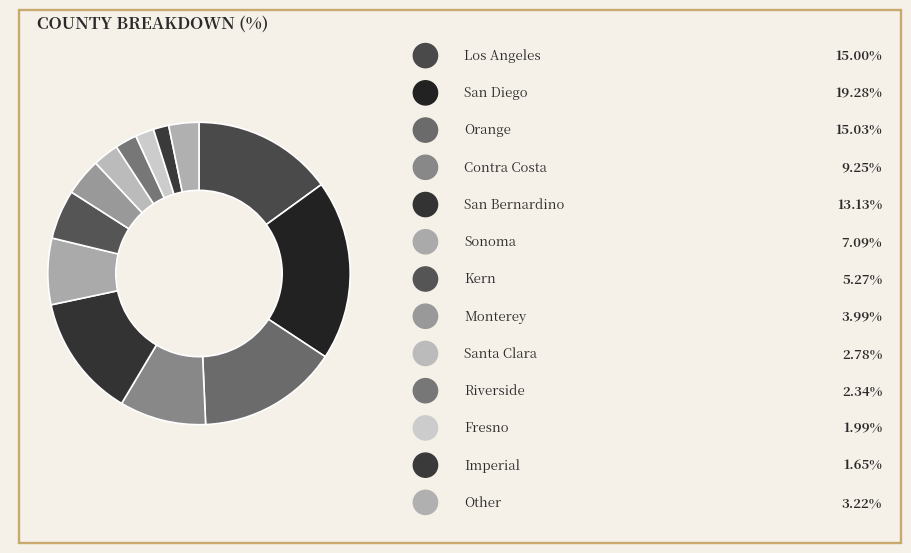

How many slices are in this pie chart?

13